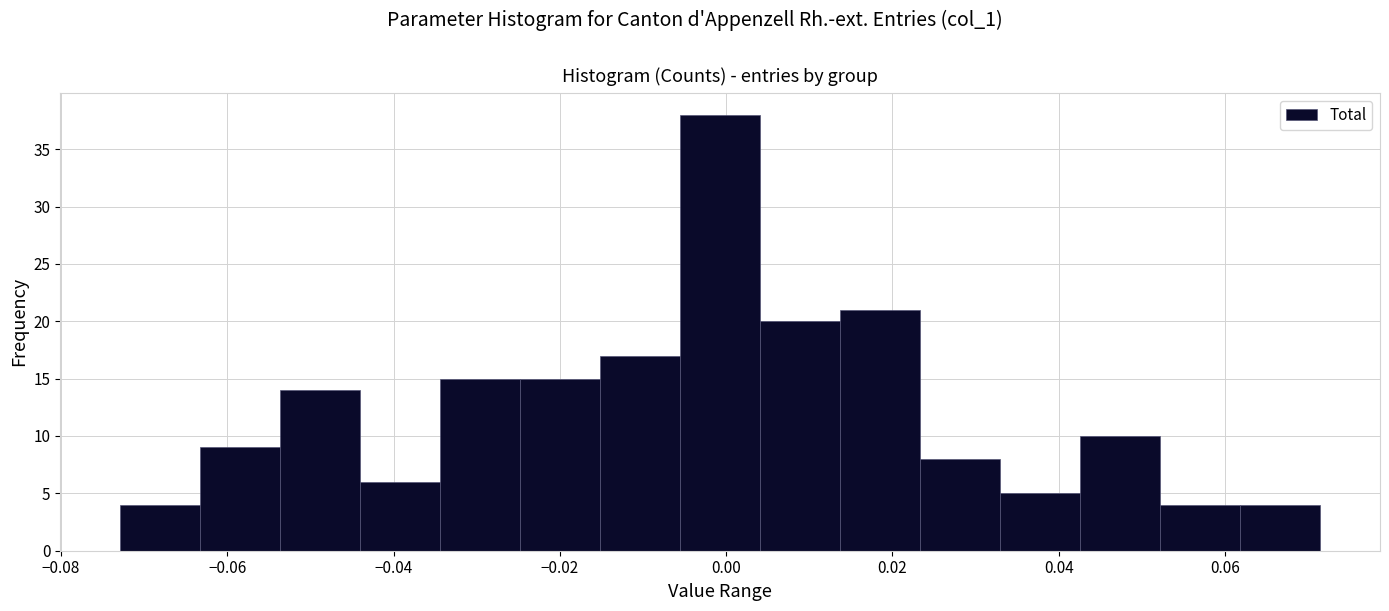

Reading left to right, list every bar in this chart as the range it spans on the x-axis followed by its height. Neither the bar edges nor the heights are printed on the chart, so give them approximately, as read against the axes.

-0.072 to -0.064: 4
-0.064 to -0.054: 9
-0.054 to -0.044: 14
-0.044 to -0.034: 6
-0.034 to -0.024: 15
-0.024 to -0.016: 15
-0.016 to -0.006: 17
-0.006 to 0.004: 38
0.004 to 0.014: 20
0.014 to 0.024: 21
0.024 to 0.032: 8
0.032 to 0.042: 5
0.042 to 0.052: 10
0.052 to 0.062: 4
0.062 to 0.072: 4